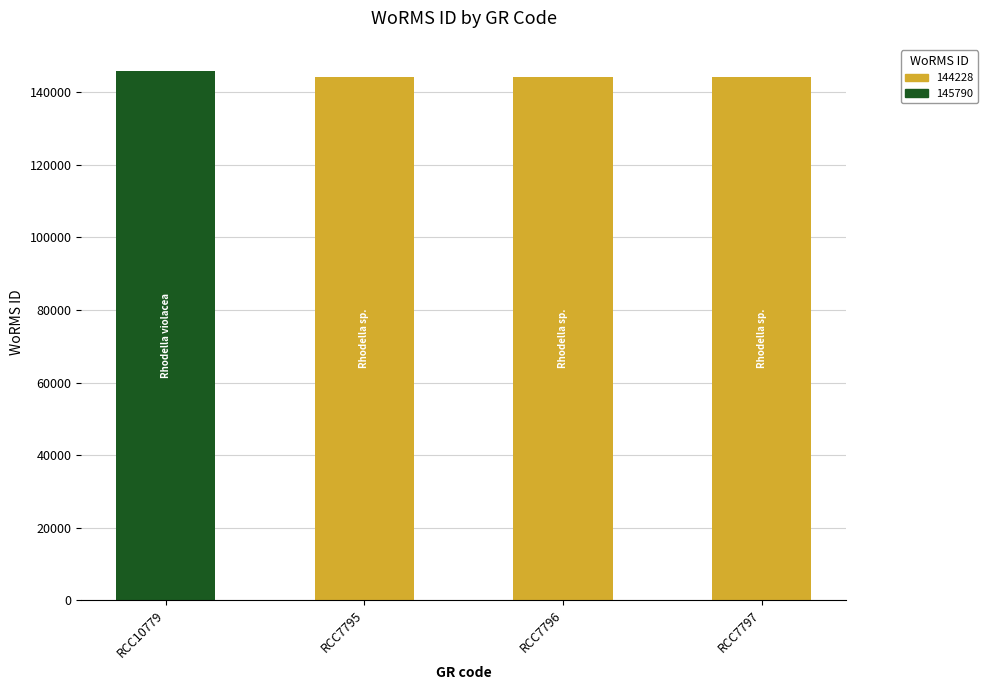

What is the change in value from RCC10779 to RCC7795?

-1562